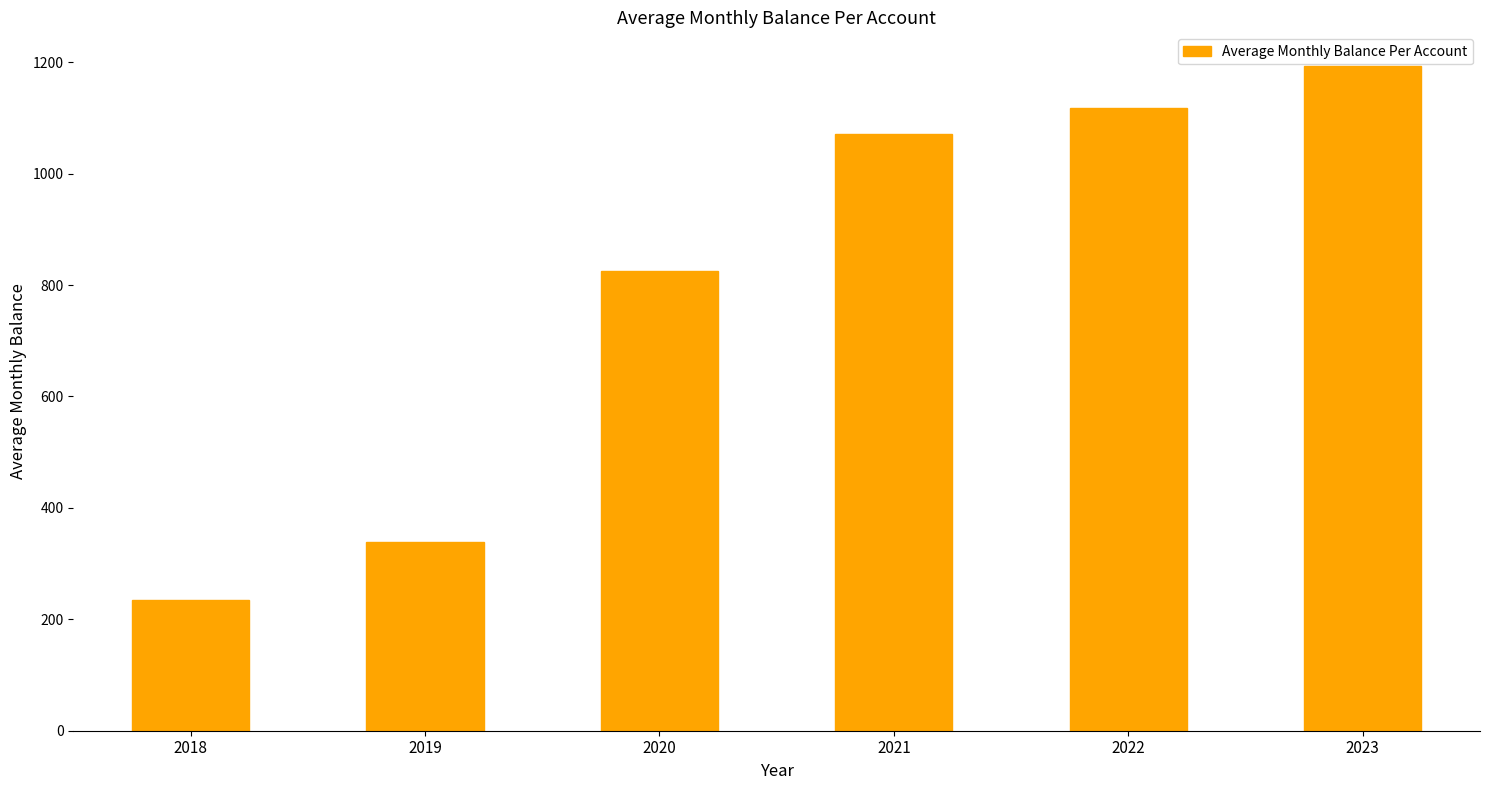

Where is the data nearest to the value 714?

2020